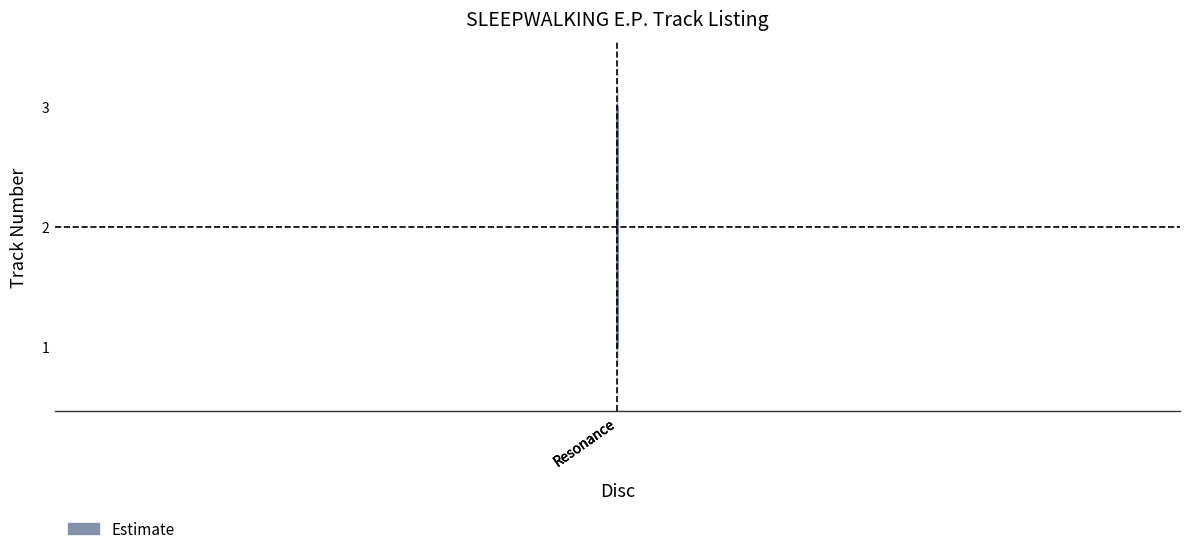

The value at Resonance is 3. True or false?

True